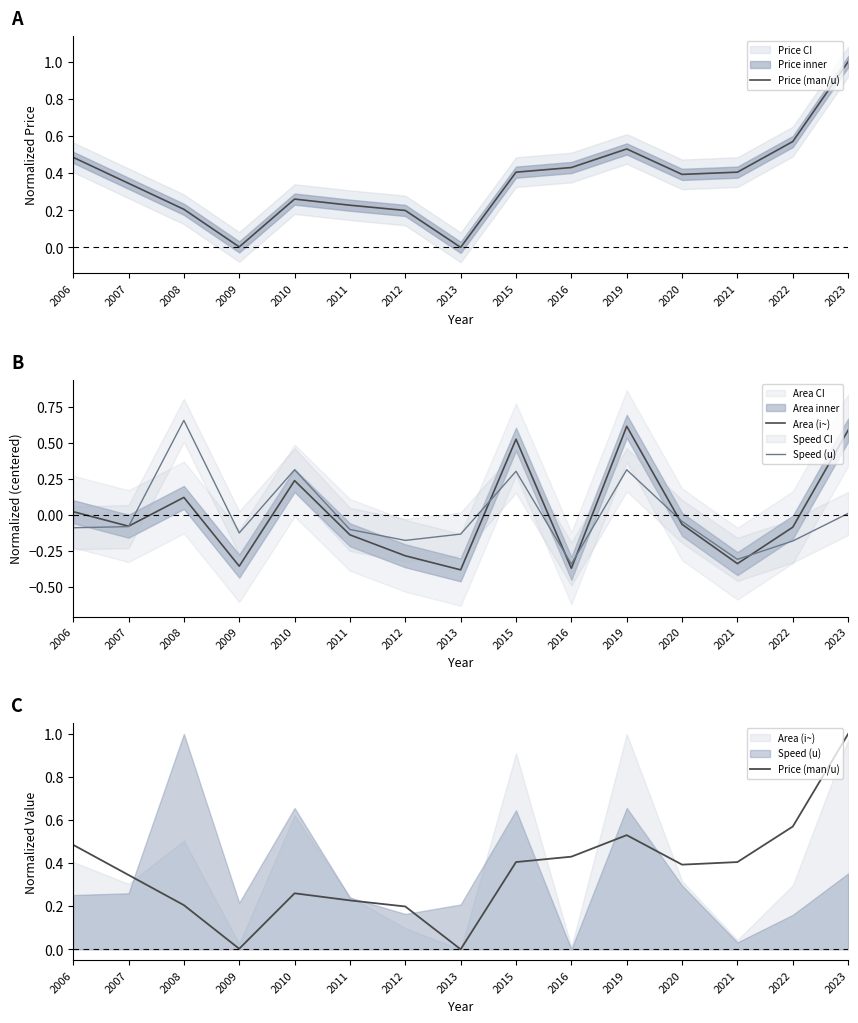

True or false: Price (man/u) and Area (i~) cross at least once.

True